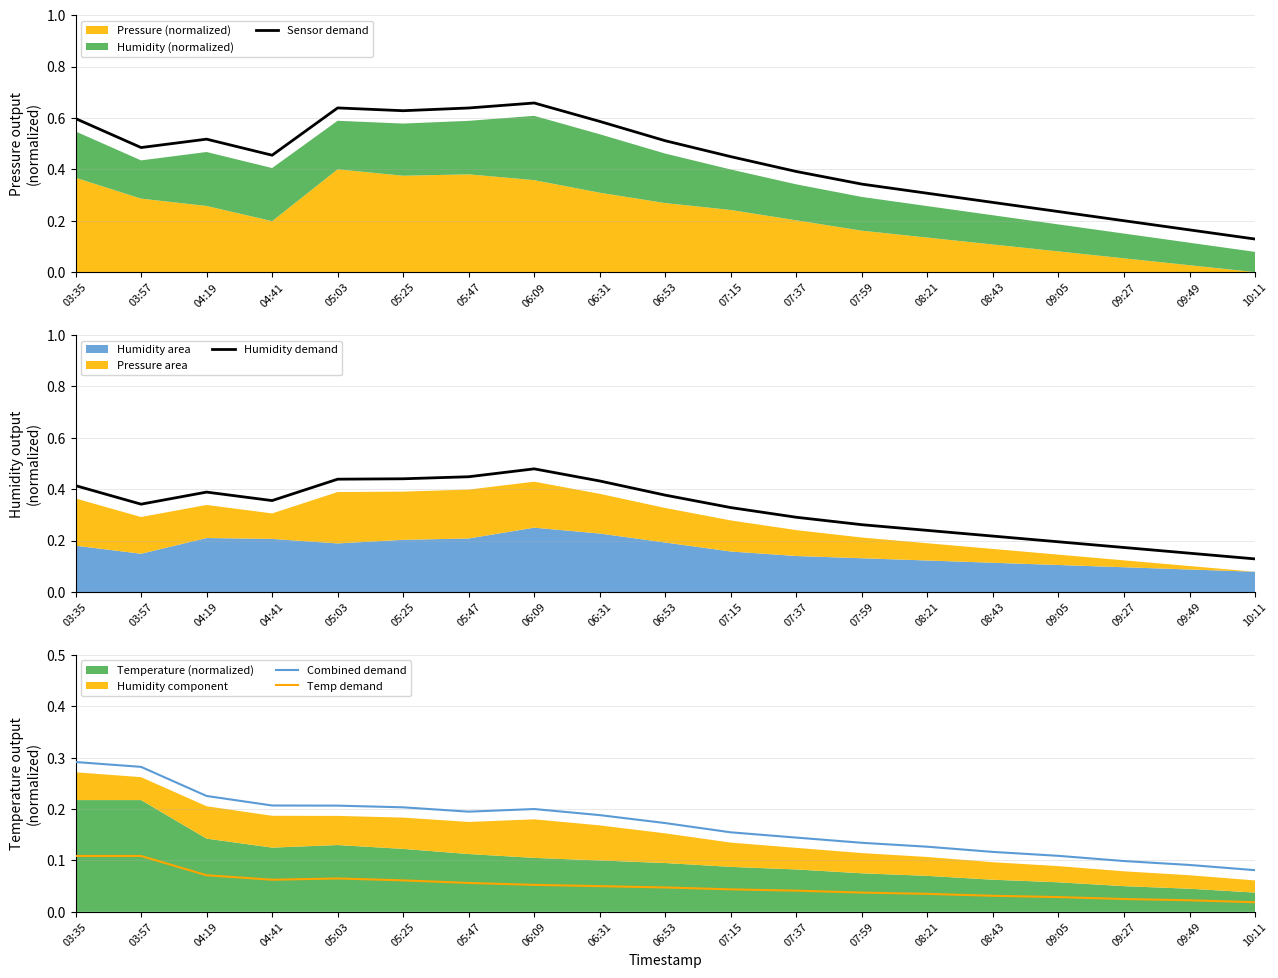

At how many categories does at least one series exceed 0?

19